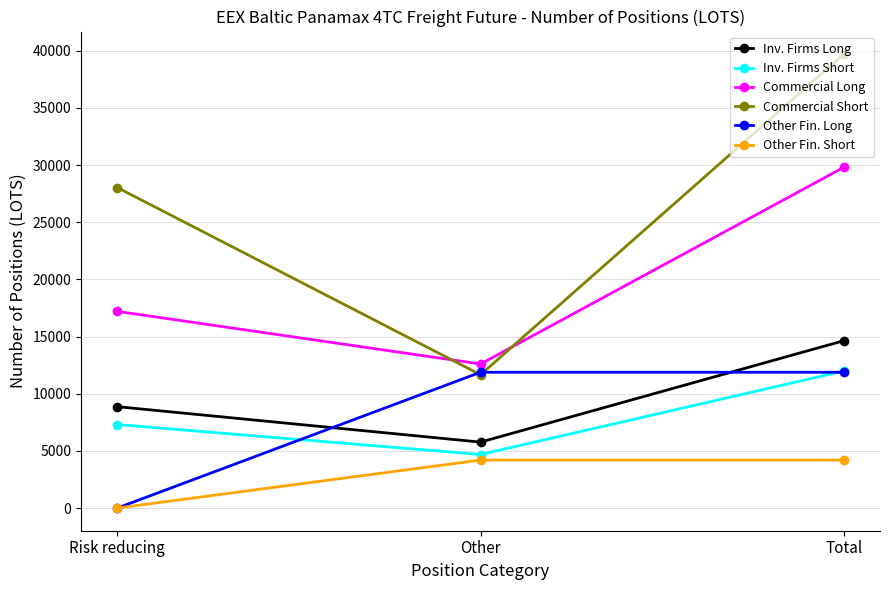

Which category has the lowest value across all series?

Risk reducing